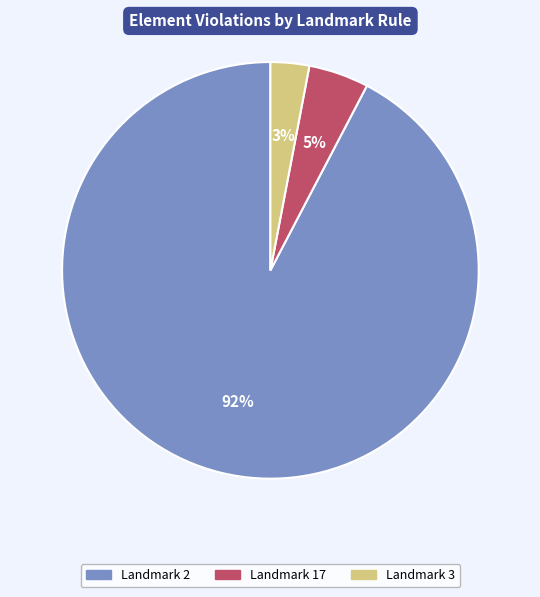

Count the number of slices in the pie.

3